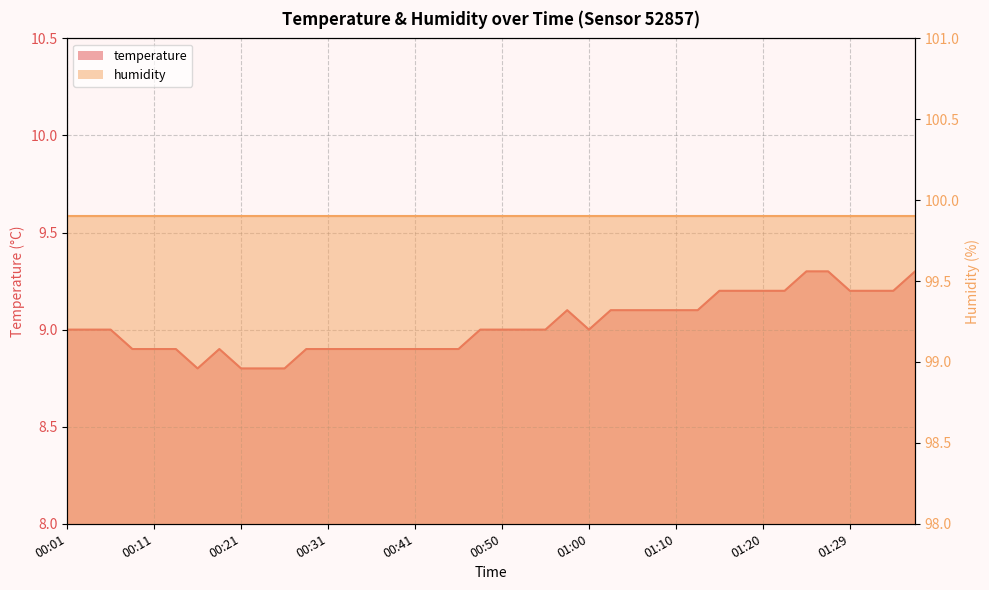

What is the change in value from 00:01 to 01:32?

+0.2